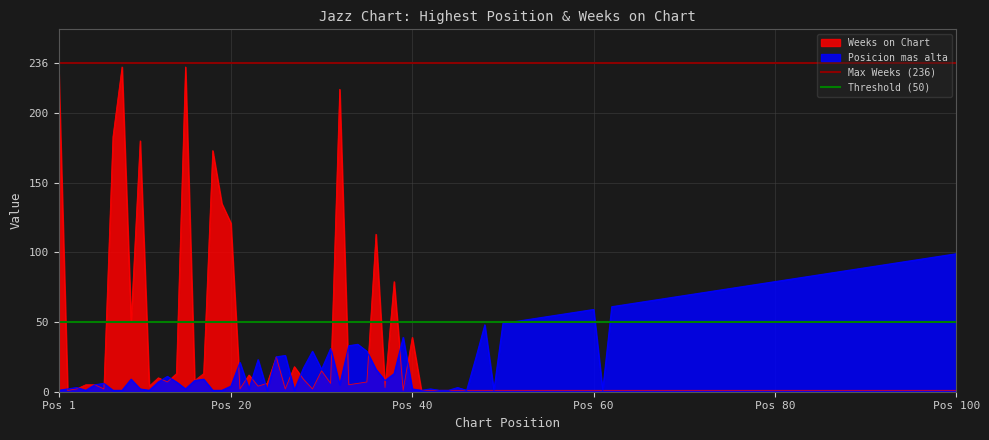

True or false: Weeks on Chart has a value of 21 at Pos 40.

False